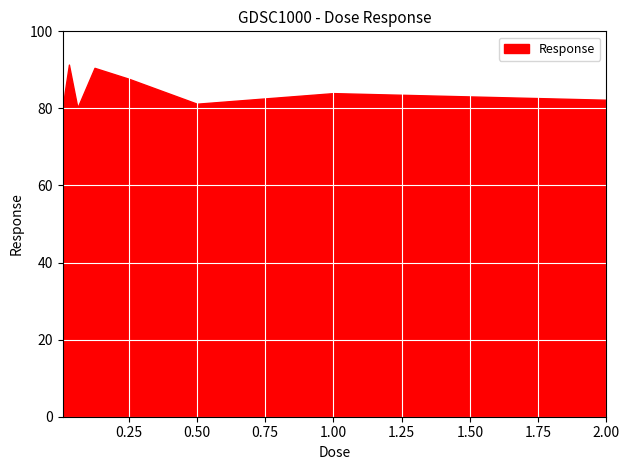

What is the difference between the maximum and minimum values?

12.1